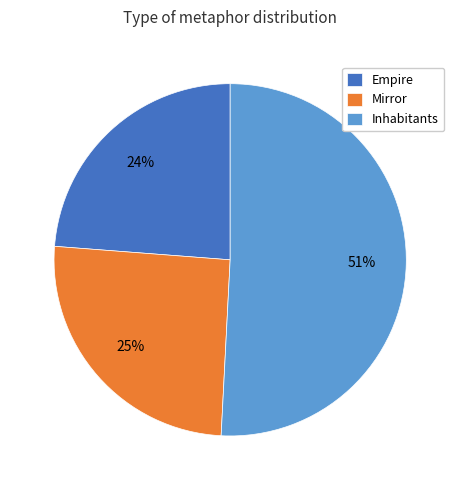

Do Inhabitants and Mirror together represent more than half of the pie?

Yes